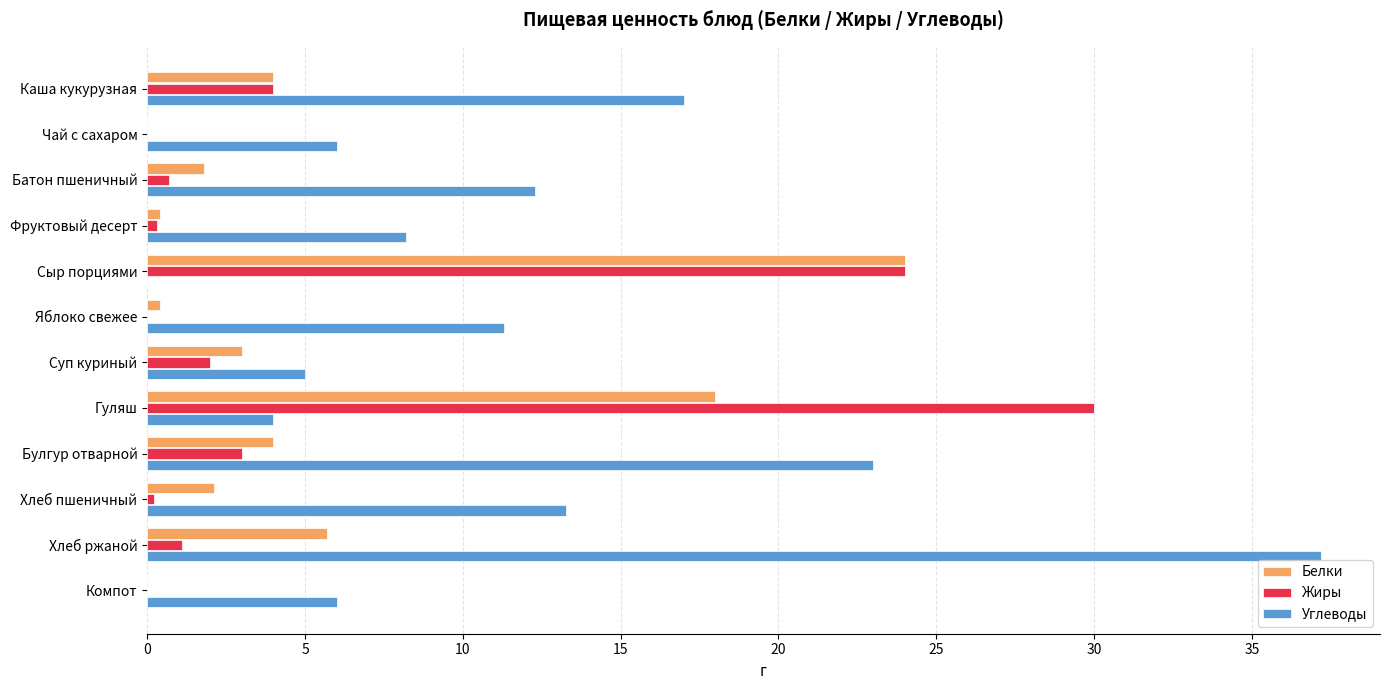

What are all the series names shown in the legend?

Белки, Жиры, Углеводы